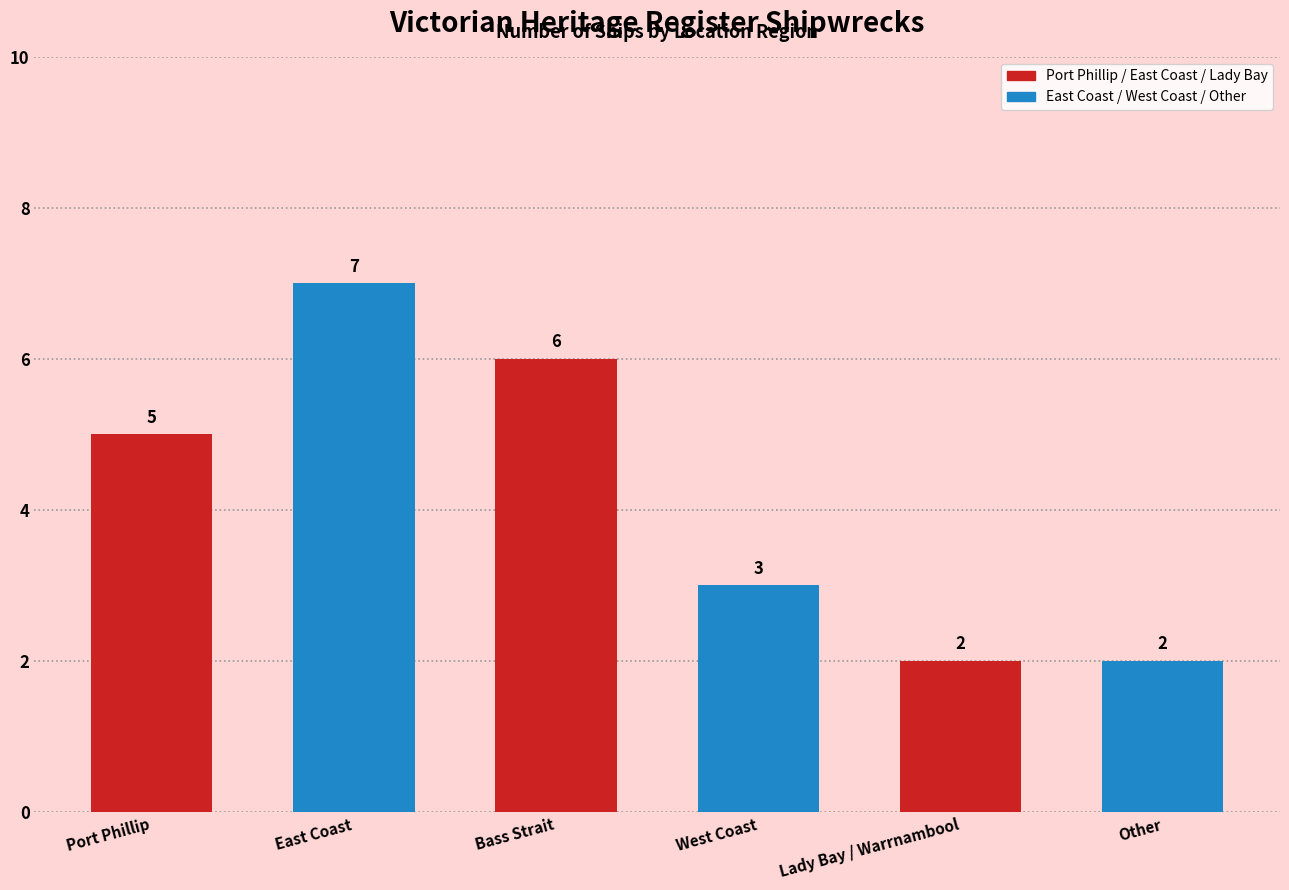

What is the average value?

4